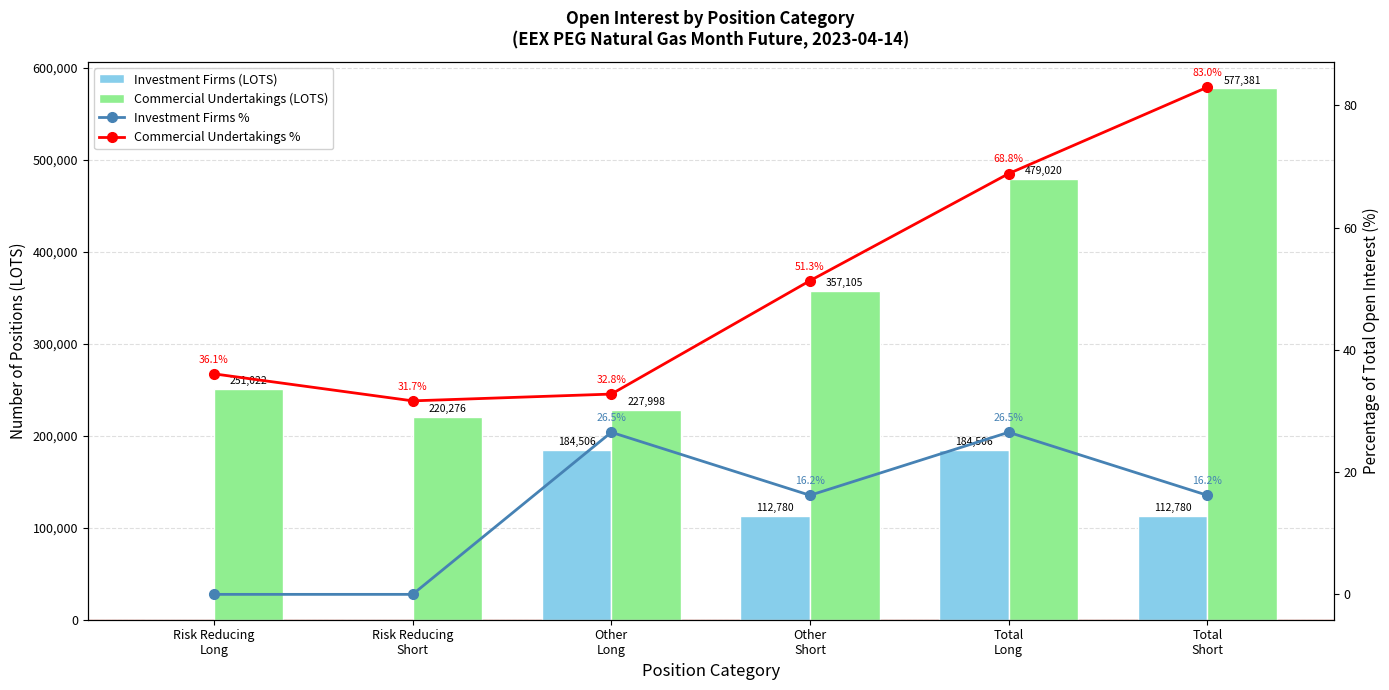

True or false: Commercial Undertakings % has a value of 68.8 at Total
Long.

True